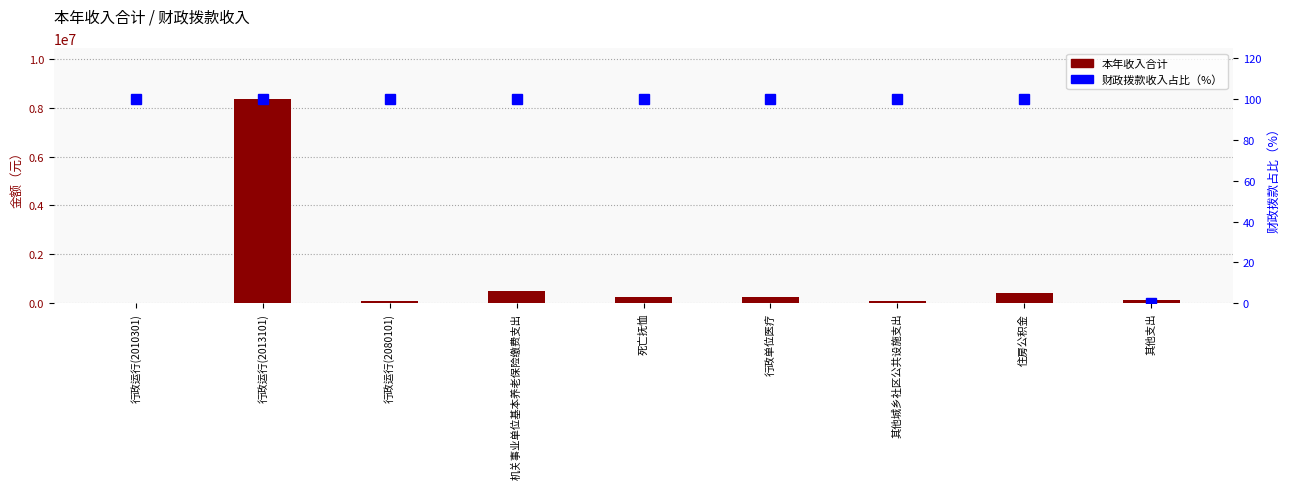

Is it true that 财政拨款收入占比（%） equals 100.0 at 死亡抚恤?

True